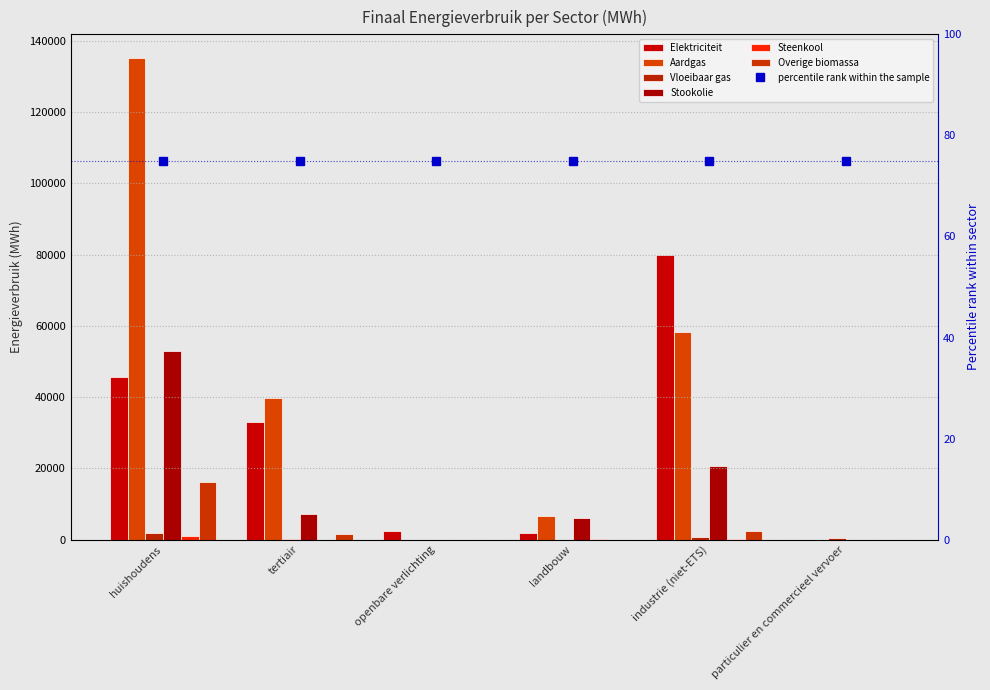

List the labels in order of Stookolie value, smallest first.

openbare verlichting, particulier en commercieel vervoer, landbouw, tertiair, industrie (niet-ETS), huishoudens